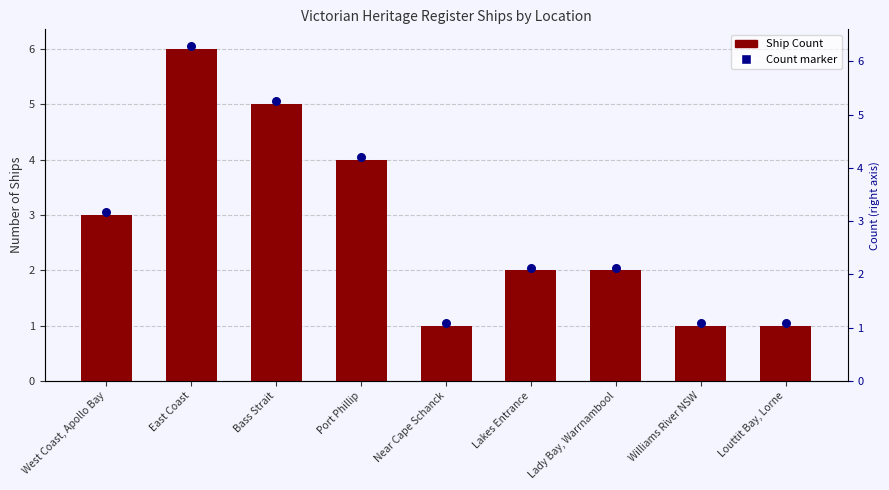

Between Near Cape Schanck and Louttit Bay, Lorne, which is larger?

Near Cape Schanck